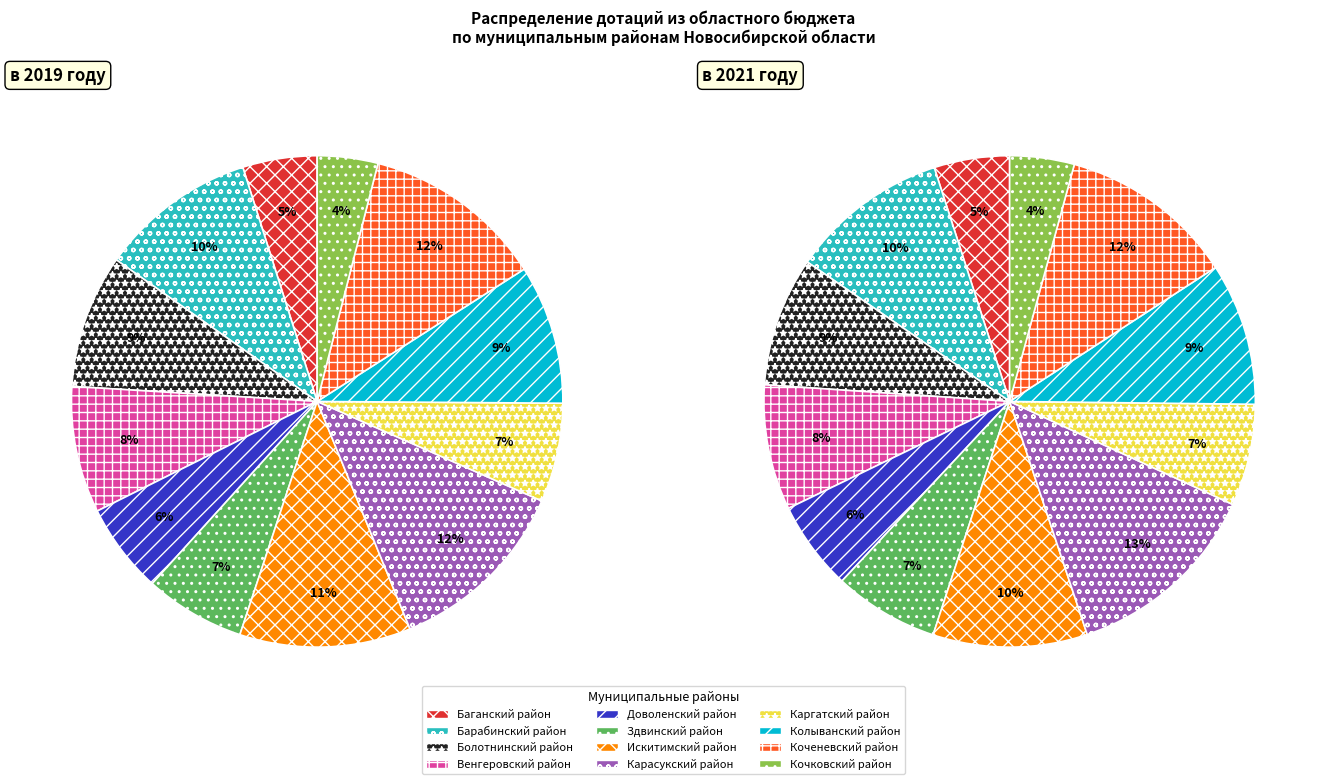

Does any single category account for the majority?

No